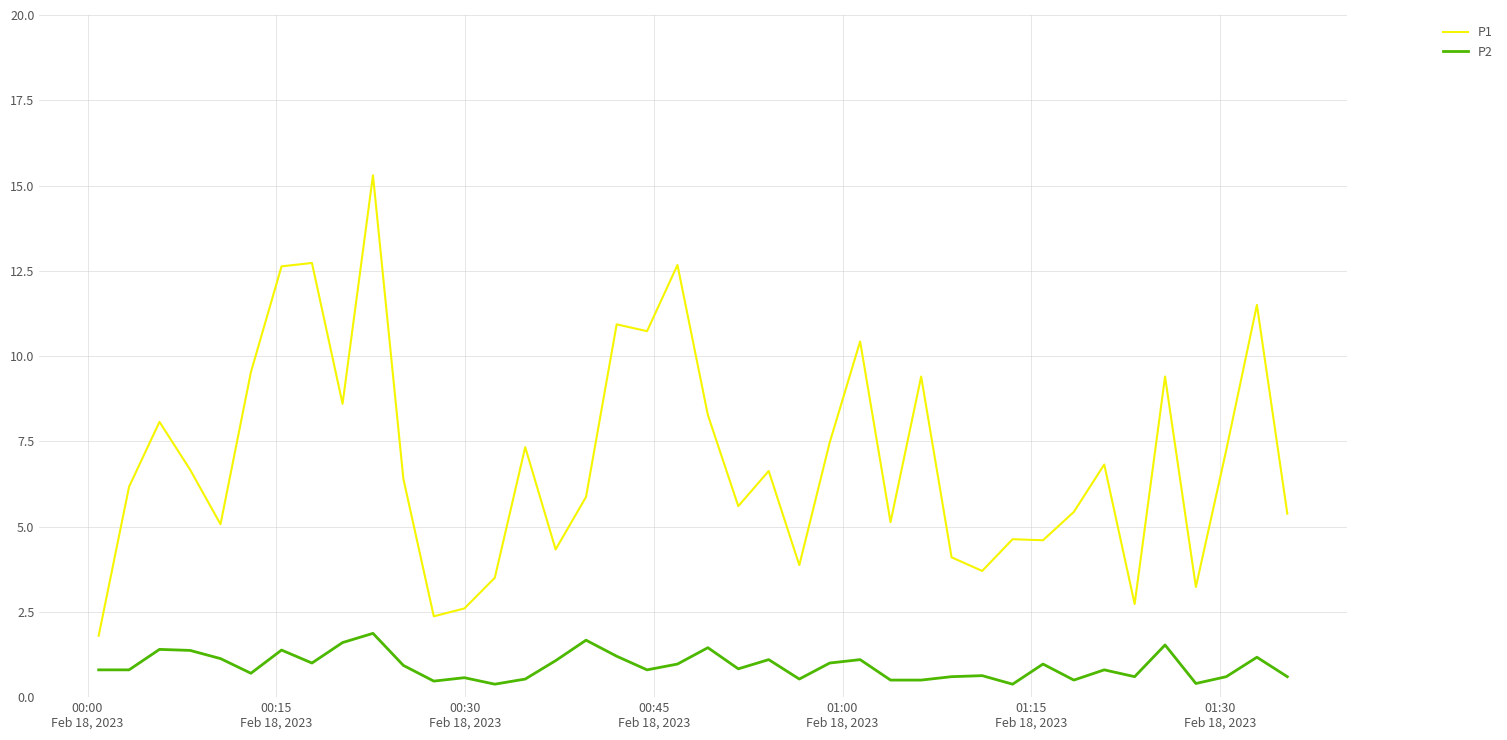

Which series has the largest range (max minus min)?

P1